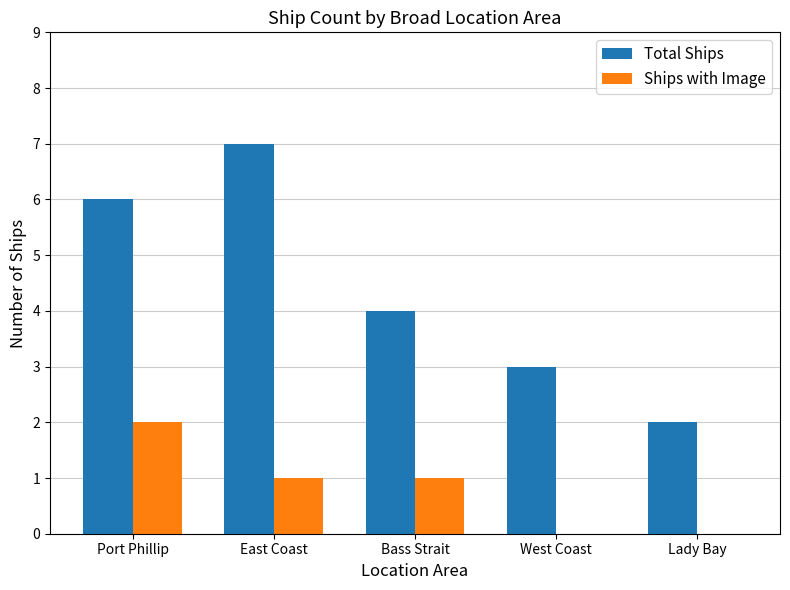

Count the number of categories in the chart.

5